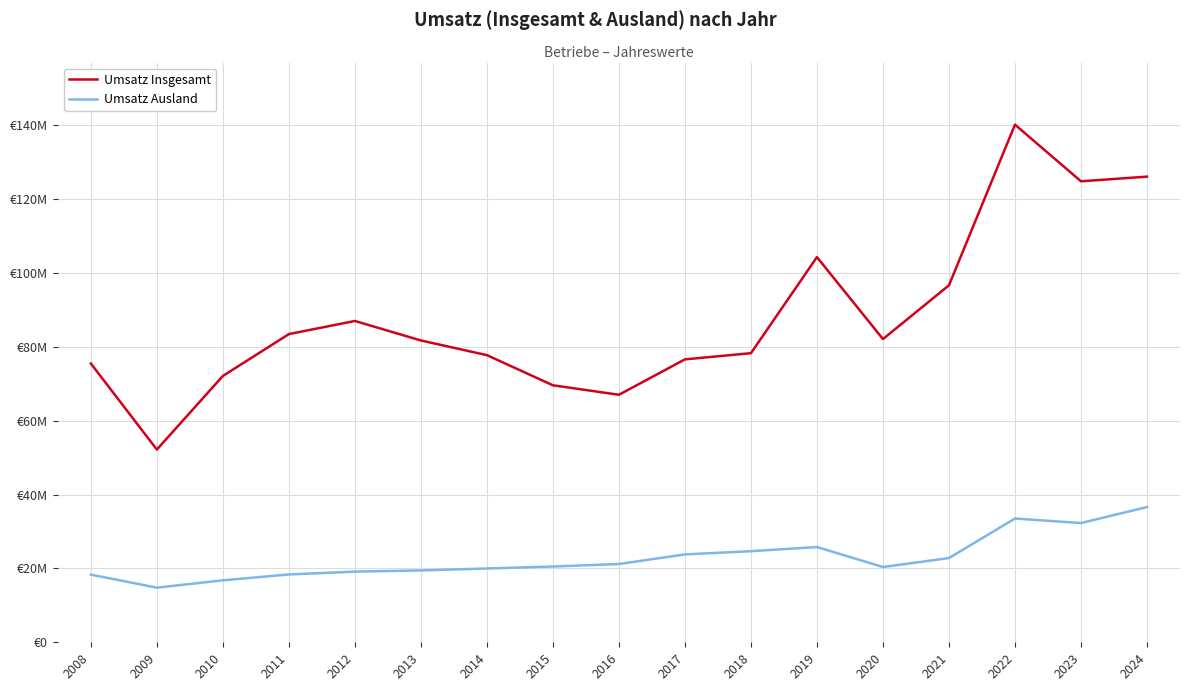

Does the chart display data point markers on the line(s)?

No